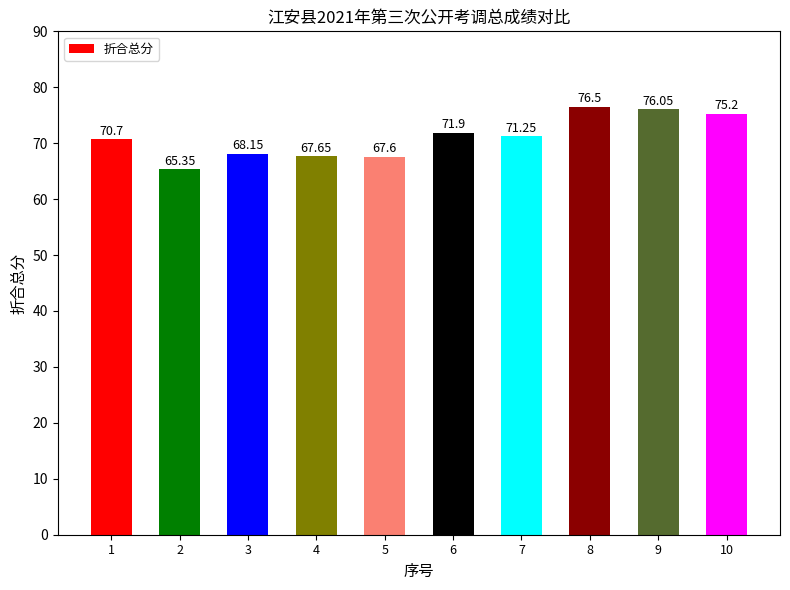

Between 4 and 6, which is larger?

6